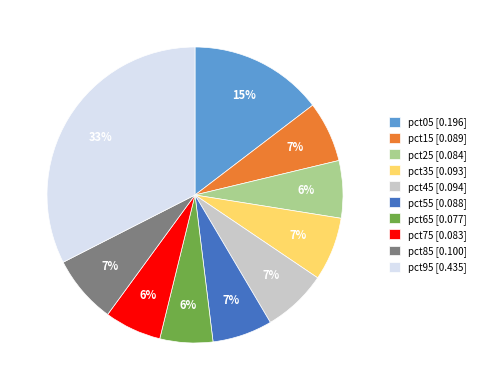

Is it true that pct55 is 7% of the pie?

True